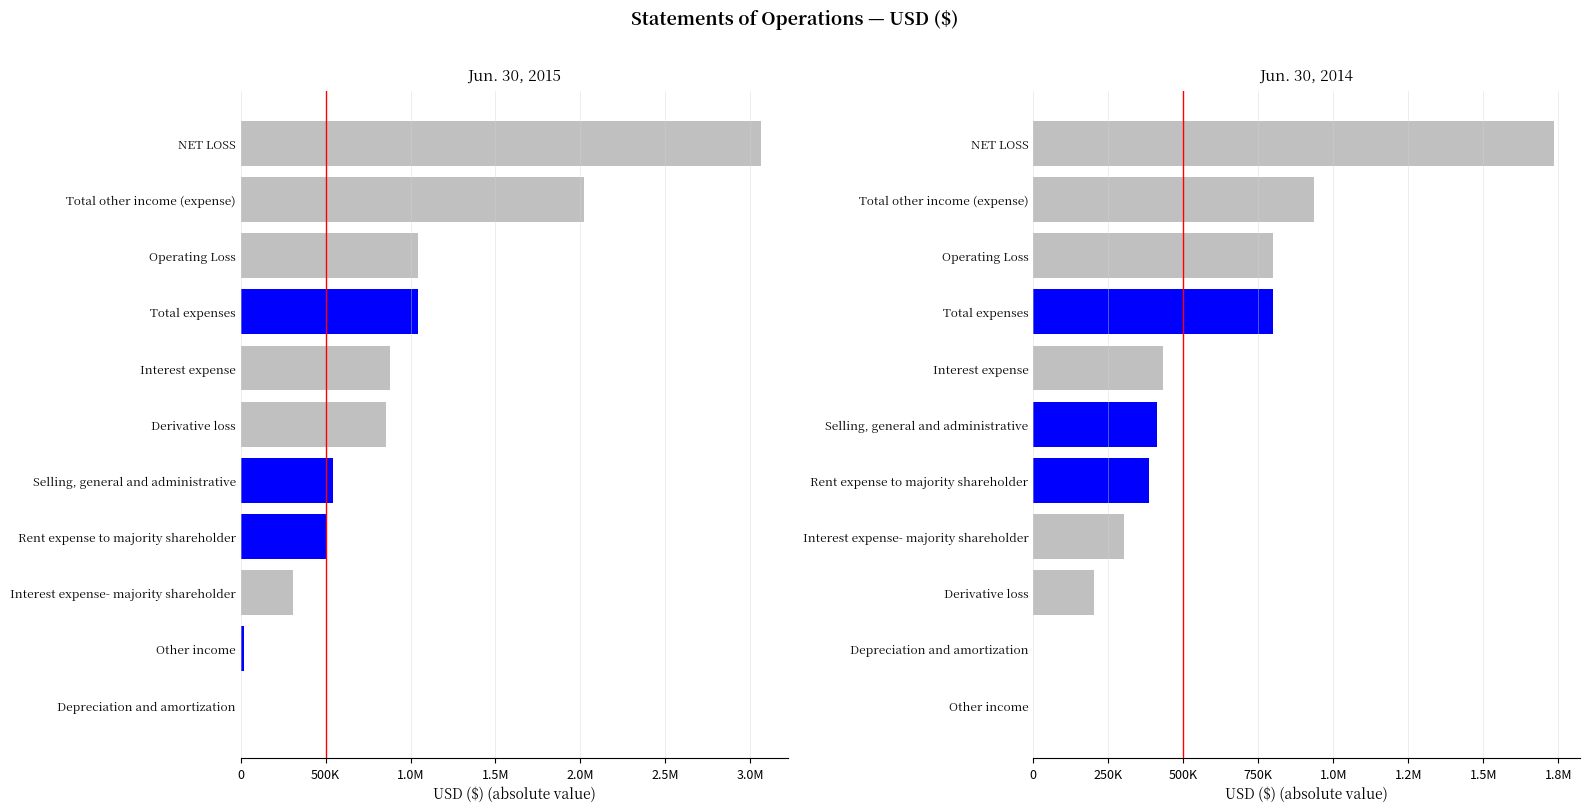

The Jun. 30, 2014 series shows 799253 at Operating Loss. True or false?

True